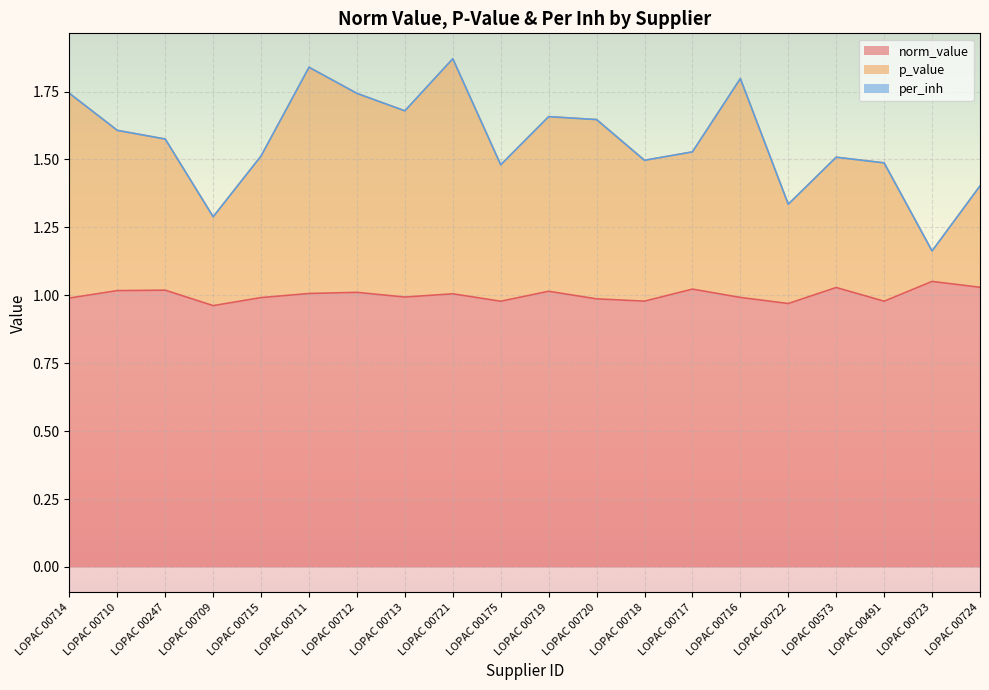

List the labels in order of norm_value value, largest first.

LOPAC 00723, LOPAC 00724, LOPAC 00573, LOPAC 00717, LOPAC 00247, LOPAC 00710, LOPAC 00719, LOPAC 00712, LOPAC 00711, LOPAC 00721, LOPAC 00713, LOPAC 00716, LOPAC 00715, LOPAC 00714, LOPAC 00720, LOPAC 00718, LOPAC 00491, LOPAC 00175, LOPAC 00722, LOPAC 00709